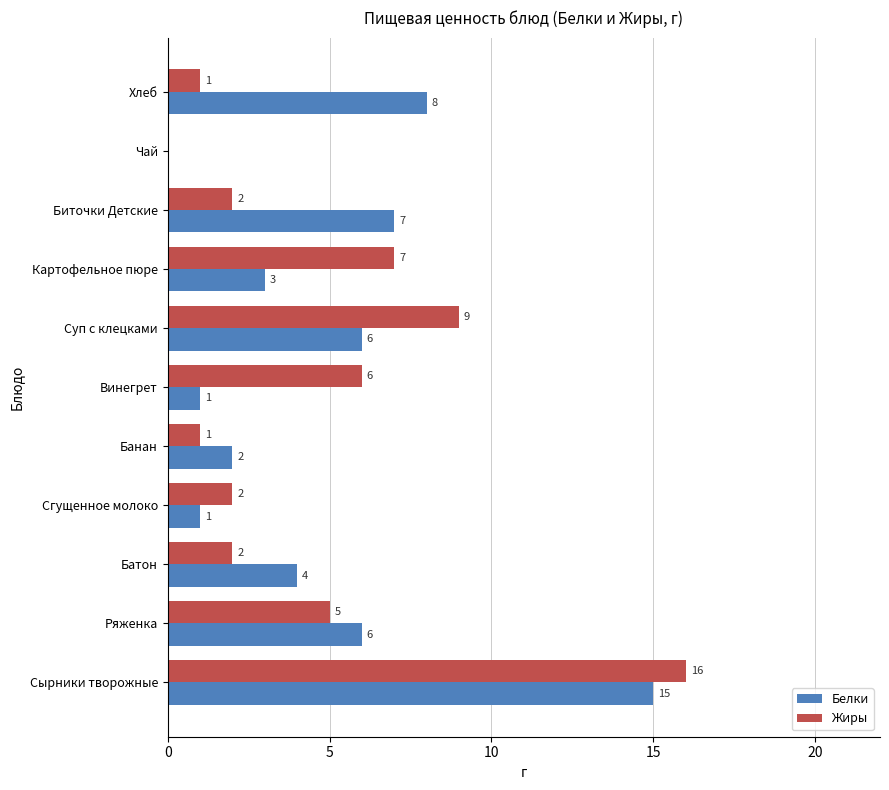

Between Банан and Картофельное пюре, which series saw the biggest shift?

Жиры